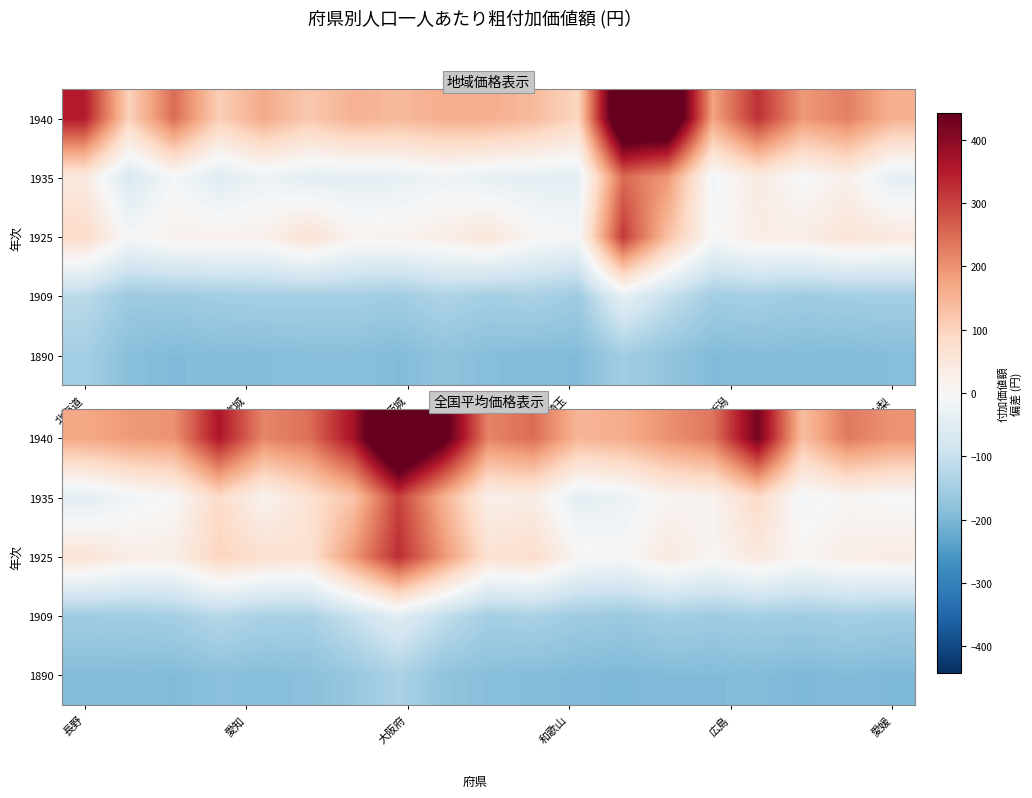

How many data points in 1940 are above 218?

10